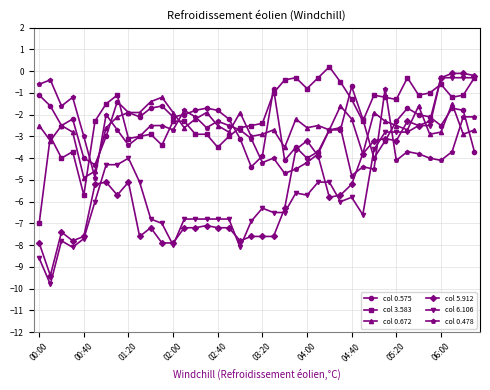

What is the maximum value for col 0.575?

-0.7